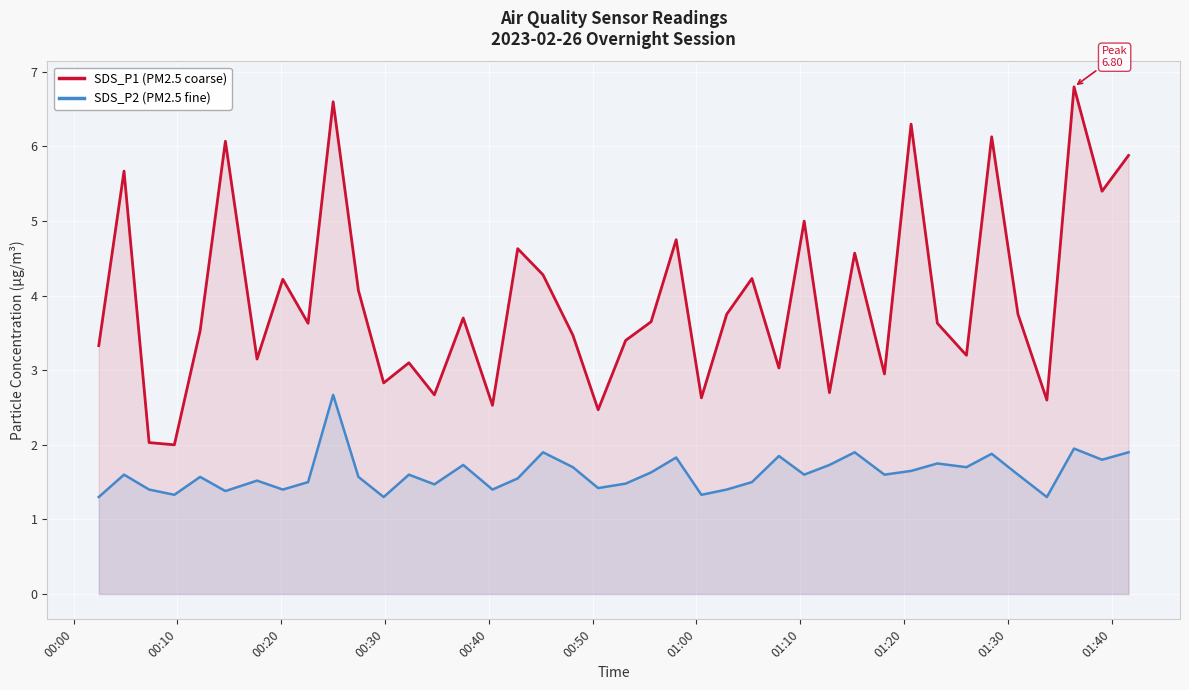

True or false: SDS_P2 (PM2.5 fine) and SDS_P1 (PM2.5 coarse) intersect in this chart.

False